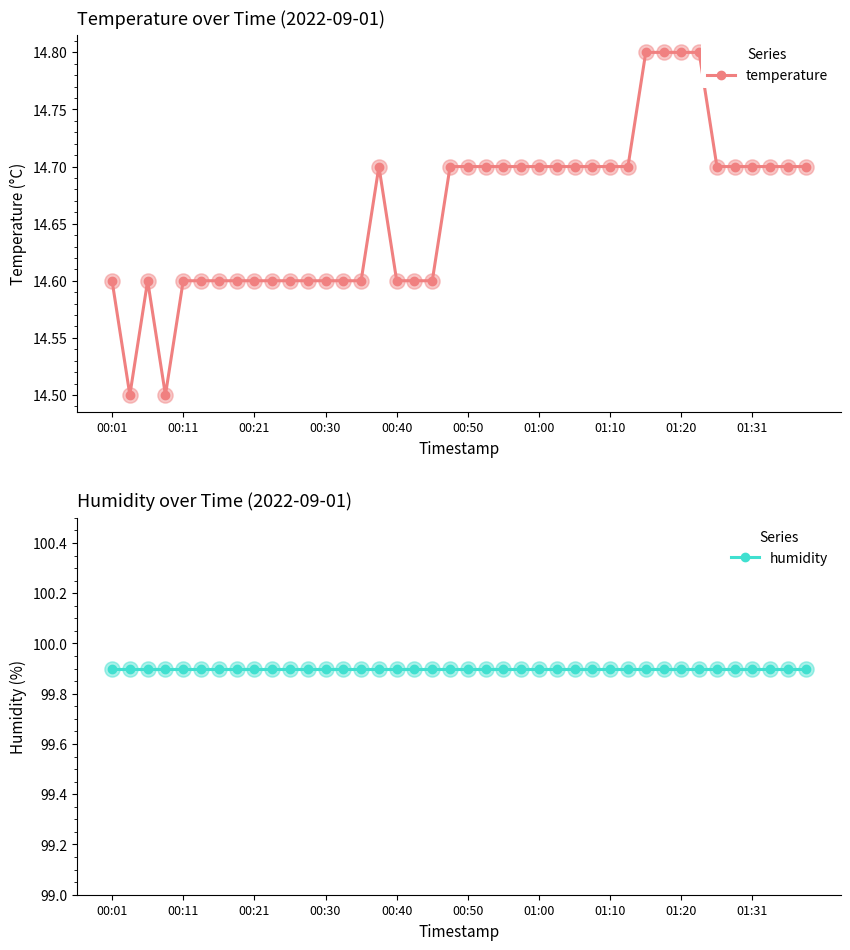

Which series has the largest total across all categories?

humidity